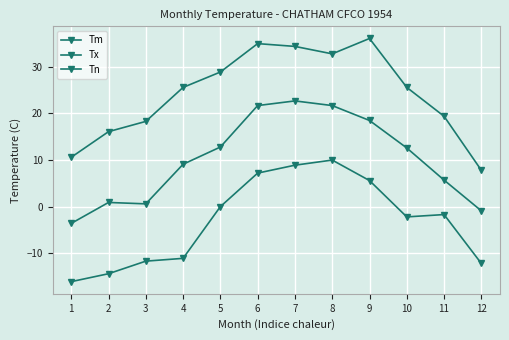

Which series has the largest total across all categories?

Tx